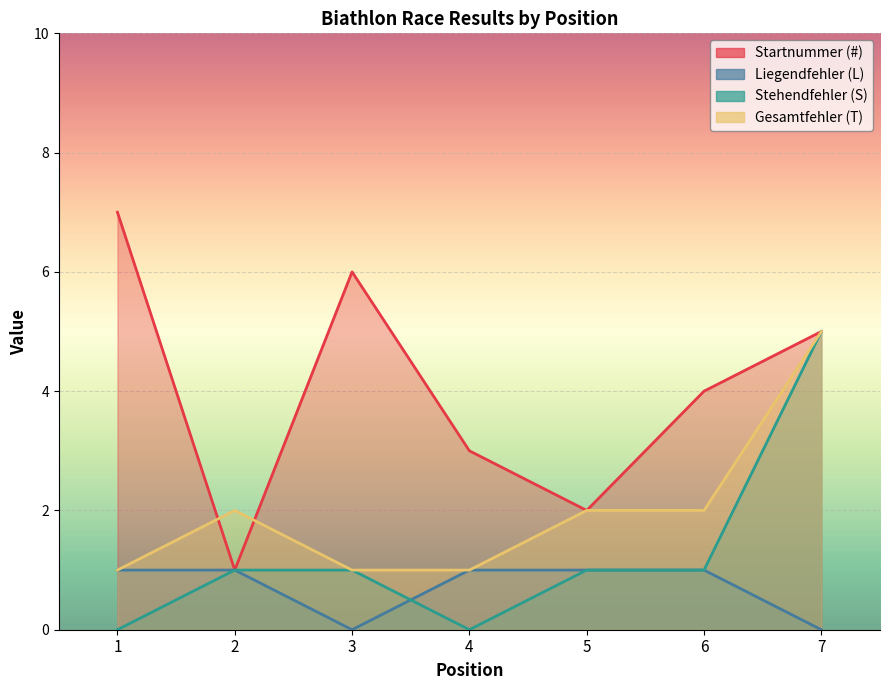

At which label does Gesamtfehler (T) first exceed 2?

7